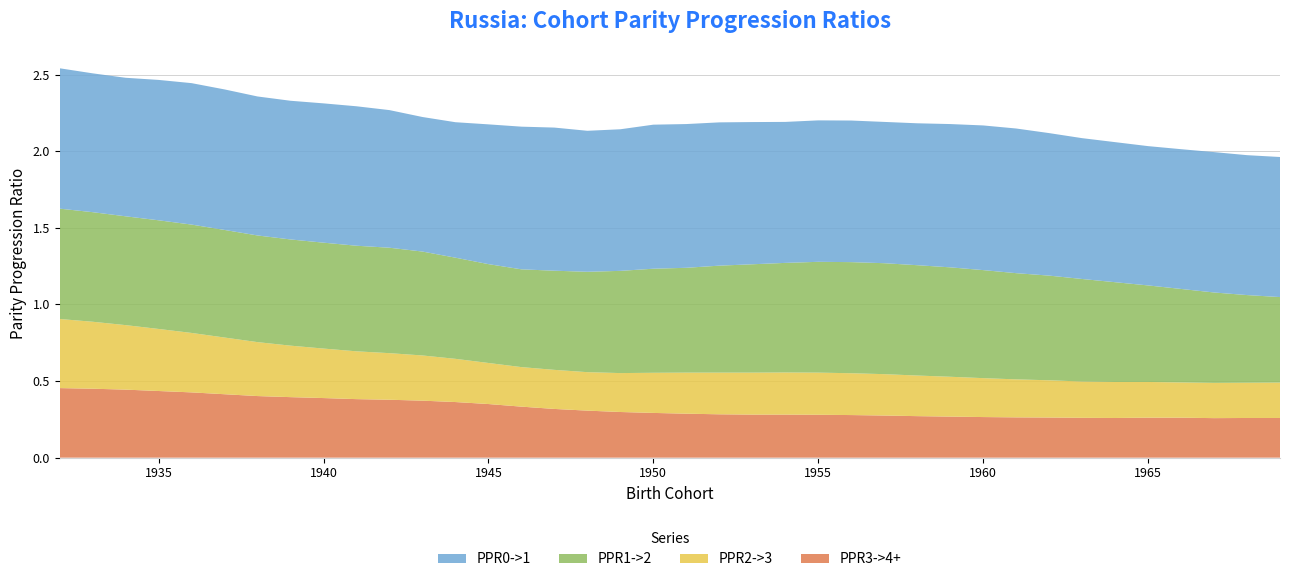

Reading left to right, what are all the values shown in this chart?

PPR0->1: 1932=0.9	1933=0.9	1934=0.9	1935=0.9	1936=0.9	1937=0.9	1938=0.9	1939=0.9	1940=0.9	1941=0.9	1942=0.9	1943=0.9	1944=0.9	1945=0.9	1946=0.9	1947=0.9	1948=0.9	1949=0.9	1950=0.9	1951=0.9	1952=0.9	1953=0.9	1954=0.9	1955=0.9	1956=0.9	1957=0.9	1958=0.9	1959=0.9	1960=0.9	1961=0.9	1962=0.9	1963=0.9	1964=0.9	1965=0.9	1966=0.9	1967=0.9	1968=0.9	1969=0.9
PPR1->2: 1932=0.7	1933=0.7	1934=0.7	1935=0.7	1936=0.7	1937=0.7	1938=0.7	1939=0.7	1940=0.7	1941=0.7	1942=0.7	1943=0.7	1944=0.7	1945=0.6	1946=0.6	1947=0.6	1948=0.7	1949=0.7	1950=0.7	1951=0.7	1952=0.7	1953=0.7	1954=0.7	1955=0.7	1956=0.7	1957=0.7	1958=0.7	1959=0.7	1960=0.7	1961=0.7	1962=0.7	1963=0.7	1964=0.7	1965=0.6	1966=0.6	1967=0.6	1968=0.6	1969=0.6
PPR2->3: 1932=0.5	1933=0.4	1934=0.4	1935=0.4	1936=0.4	1937=0.4	1938=0.4	1939=0.3	1940=0.3	1941=0.3	1942=0.3	1943=0.3	1944=0.3	1945=0.3	1946=0.3	1947=0.3	1948=0.3	1949=0.3	1950=0.3	1951=0.3	1952=0.3	1953=0.3	1954=0.3	1955=0.3	1956=0.3	1957=0.3	1958=0.3	1959=0.3	1960=0.3	1961=0.2	1962=0.2	1963=0.2	1964=0.2	1965=0.2	1966=0.2	1967=0.2	1968=0.2	1969=0.2
PPR3->4+: 1932=0.5	1933=0.5	1934=0.4	1935=0.4	1936=0.4	1937=0.4	1938=0.4	1939=0.4	1940=0.4	1941=0.4	1942=0.4	1943=0.4	1944=0.4	1945=0.3	1946=0.3	1947=0.3	1948=0.3	1949=0.3	1950=0.3	1951=0.3	1952=0.3	1953=0.3	1954=0.3	1955=0.3	1956=0.3	1957=0.3	1958=0.3	1959=0.3	1960=0.3	1961=0.3	1962=0.3	1963=0.3	1964=0.3	1965=0.3	1966=0.3	1967=0.3	1968=0.3	1969=0.3